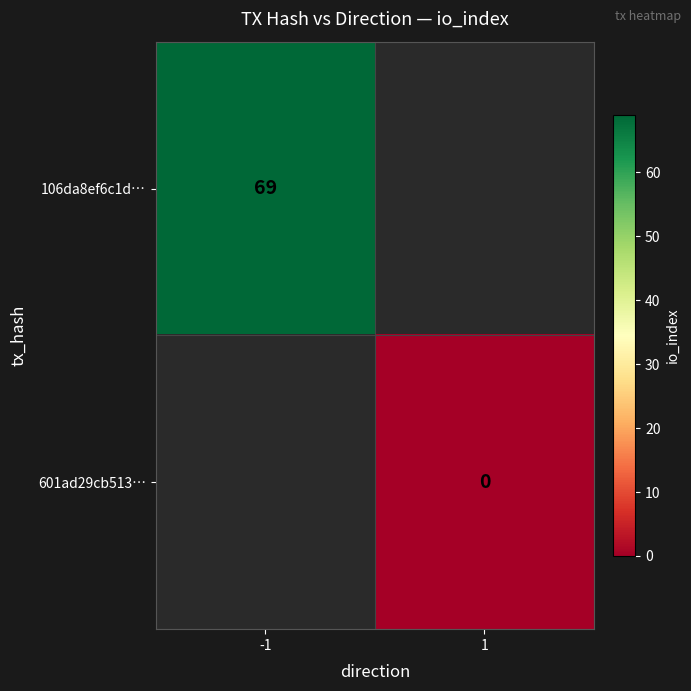

Is the value of 106da8ef6c1d… at -1 greater than the value of 601ad29cb513… at 1?

Yes